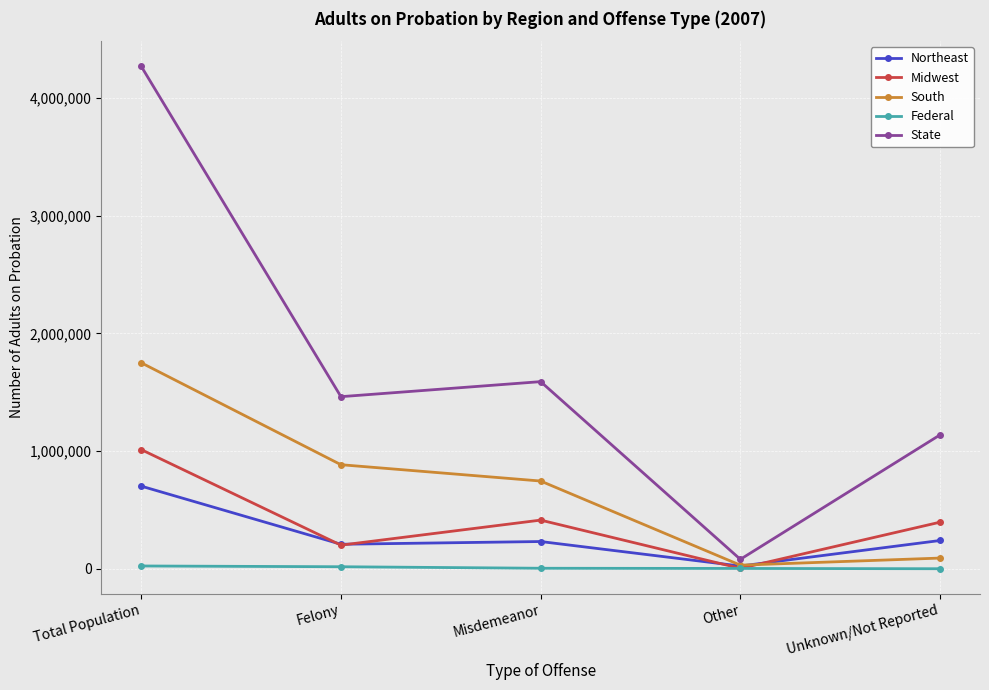

Is it true that Midwest equals 200365 at Felony?

True